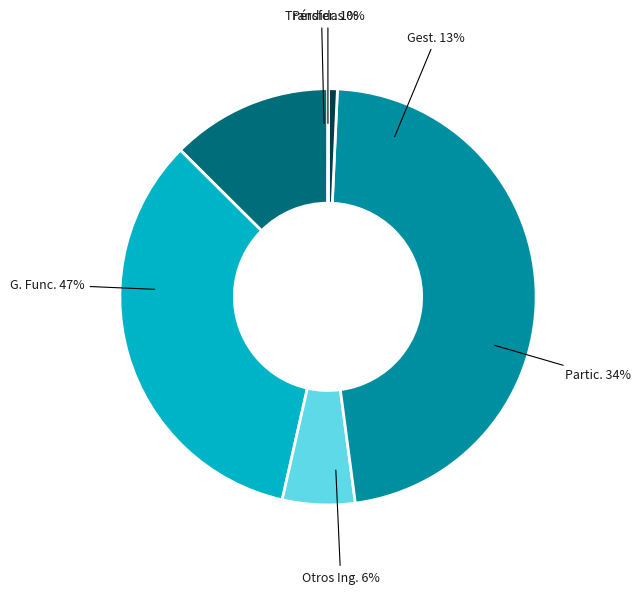

To the nearest percent, what is the difference between the largest and smallest slice percentages?

47%